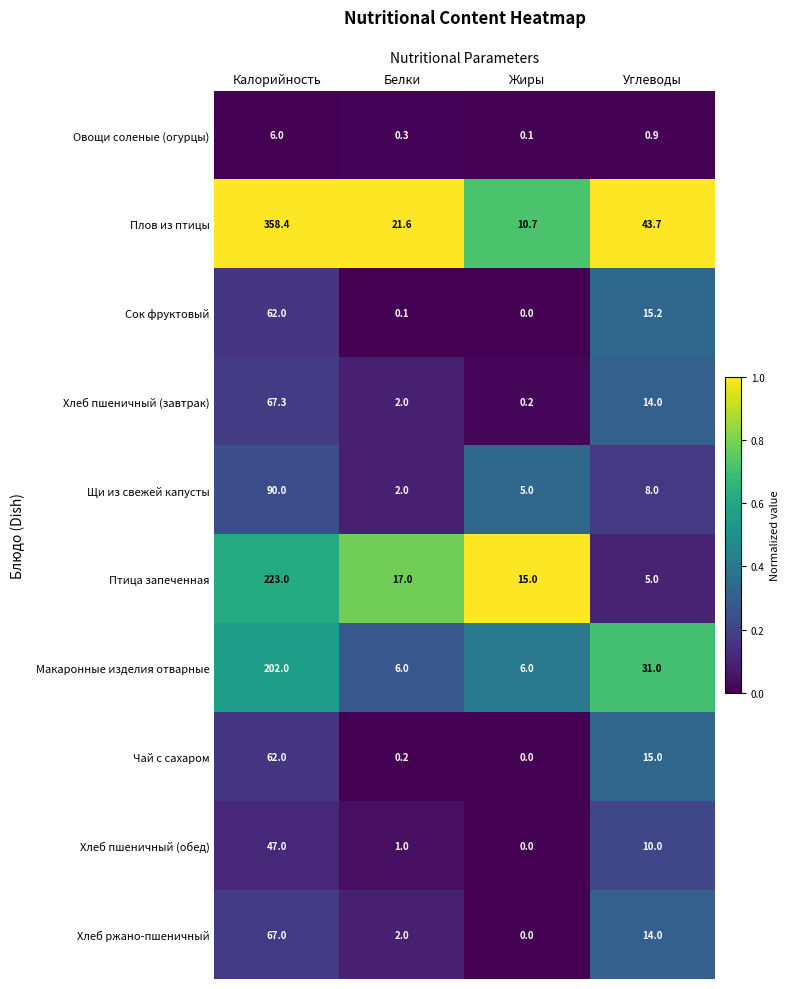

What is the total value across all series at Углеводы?

156.8